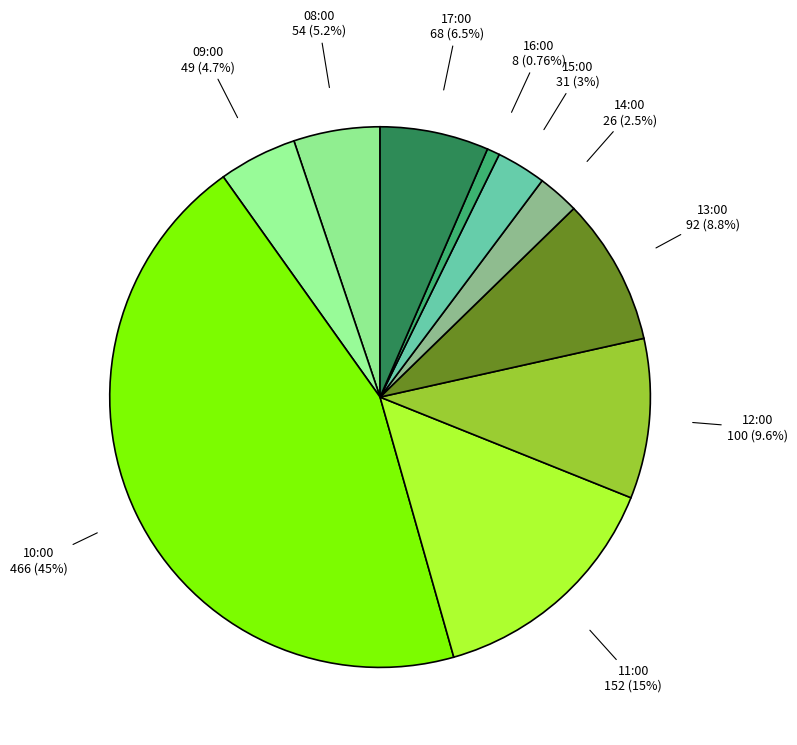

Do 08:00 and 15:00 together represent more than half of the pie?

No